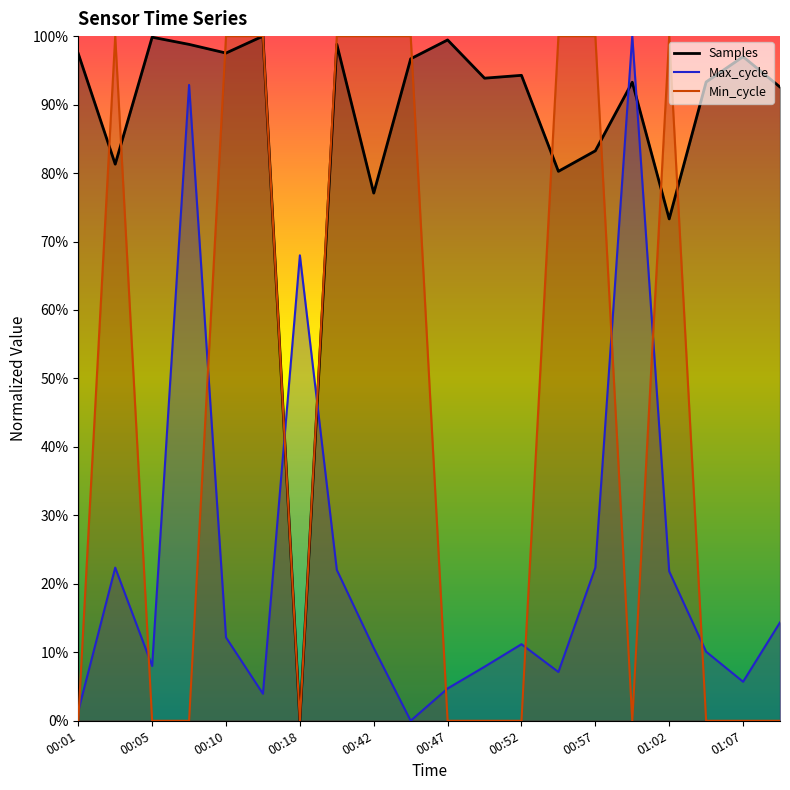

At which category is the sum across all series the highest?

00:37